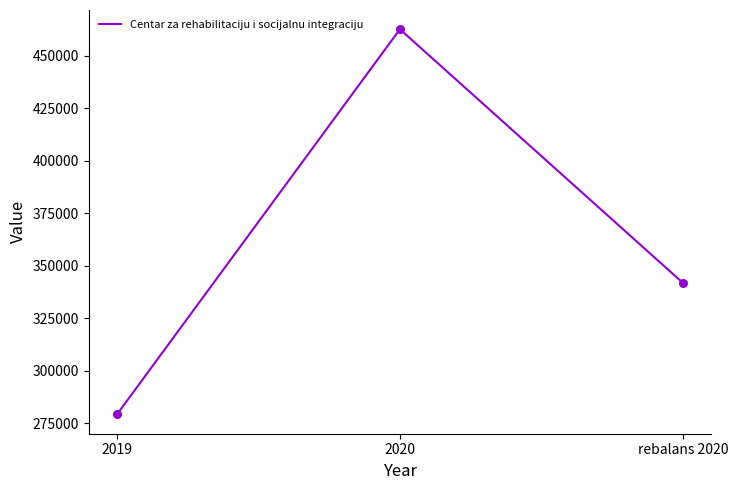

What is the change in value from 2019 to rebalans 2020?

+62632.5